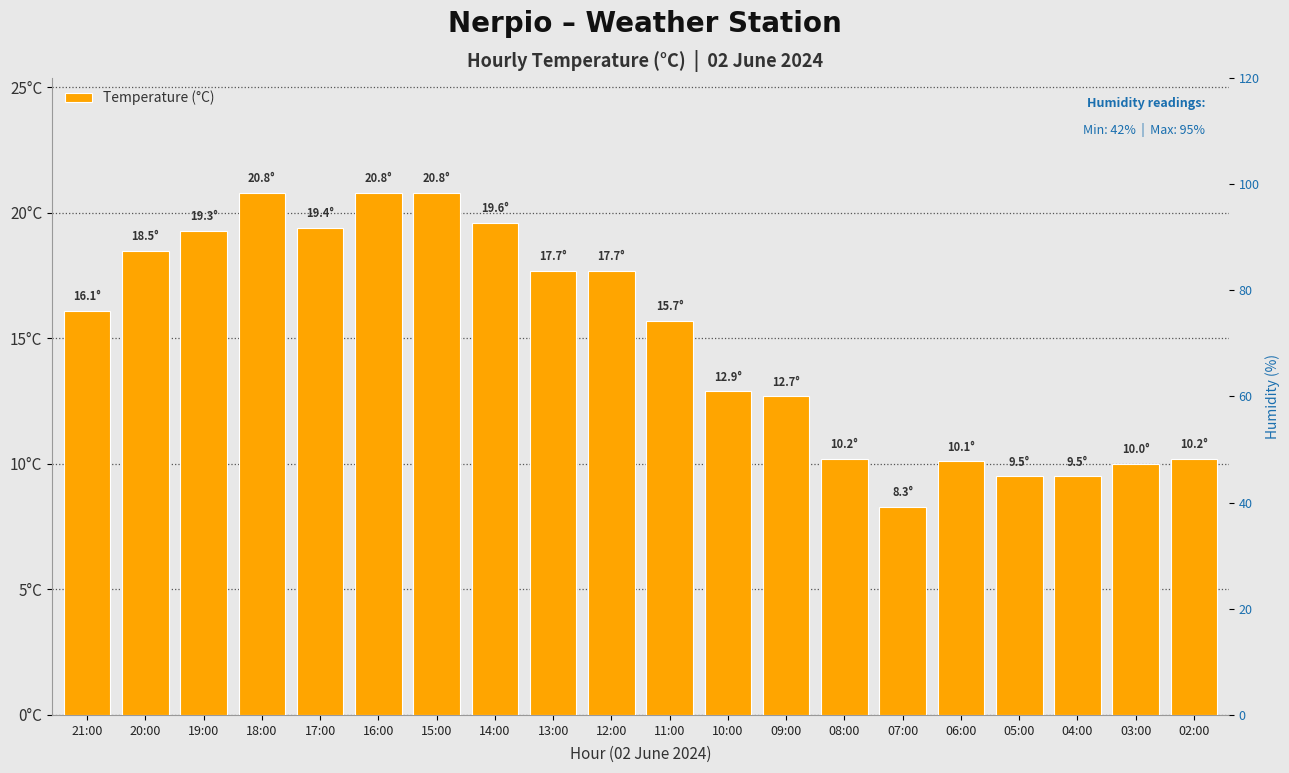

What is the average value?

15.0